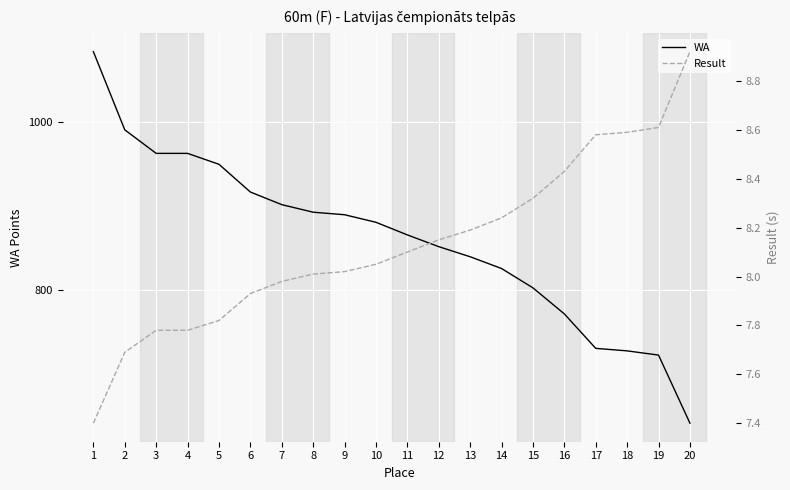

What is the minimum value for Result?

7.4